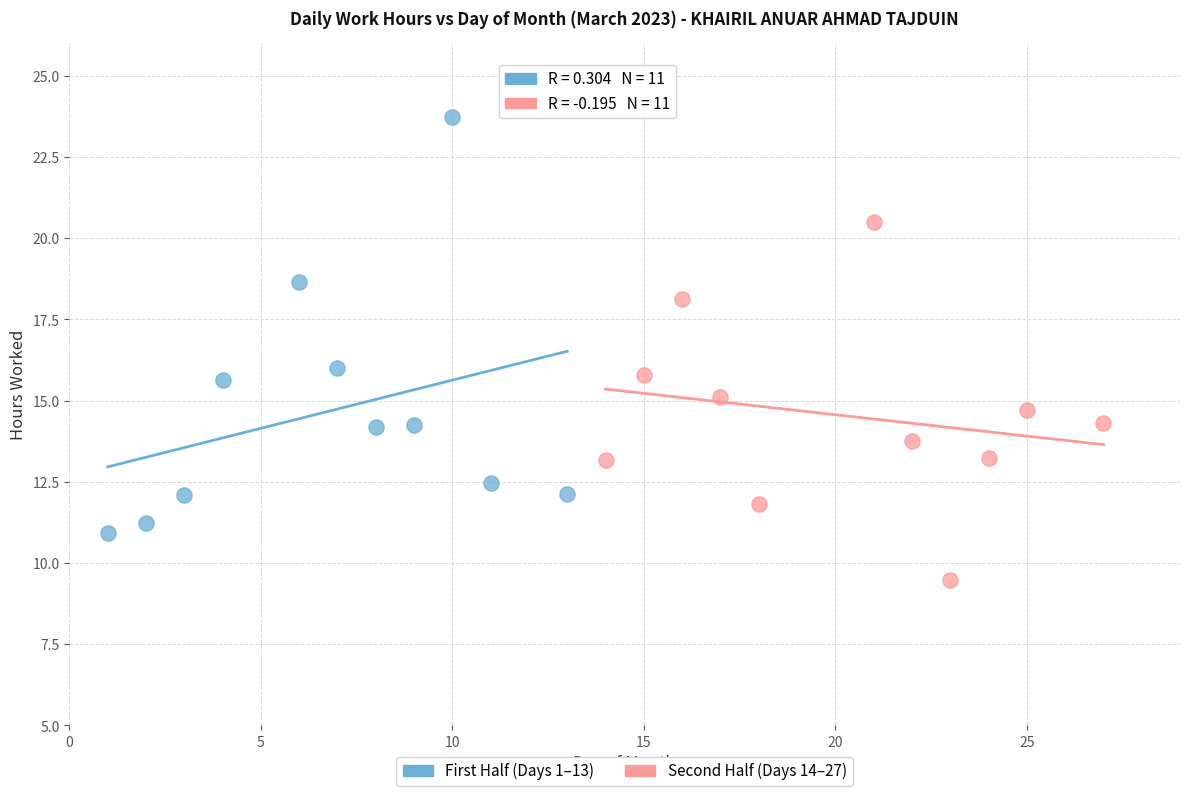

Which series reaches the minimum Y coordinate?

Second Half (Days 14–27)